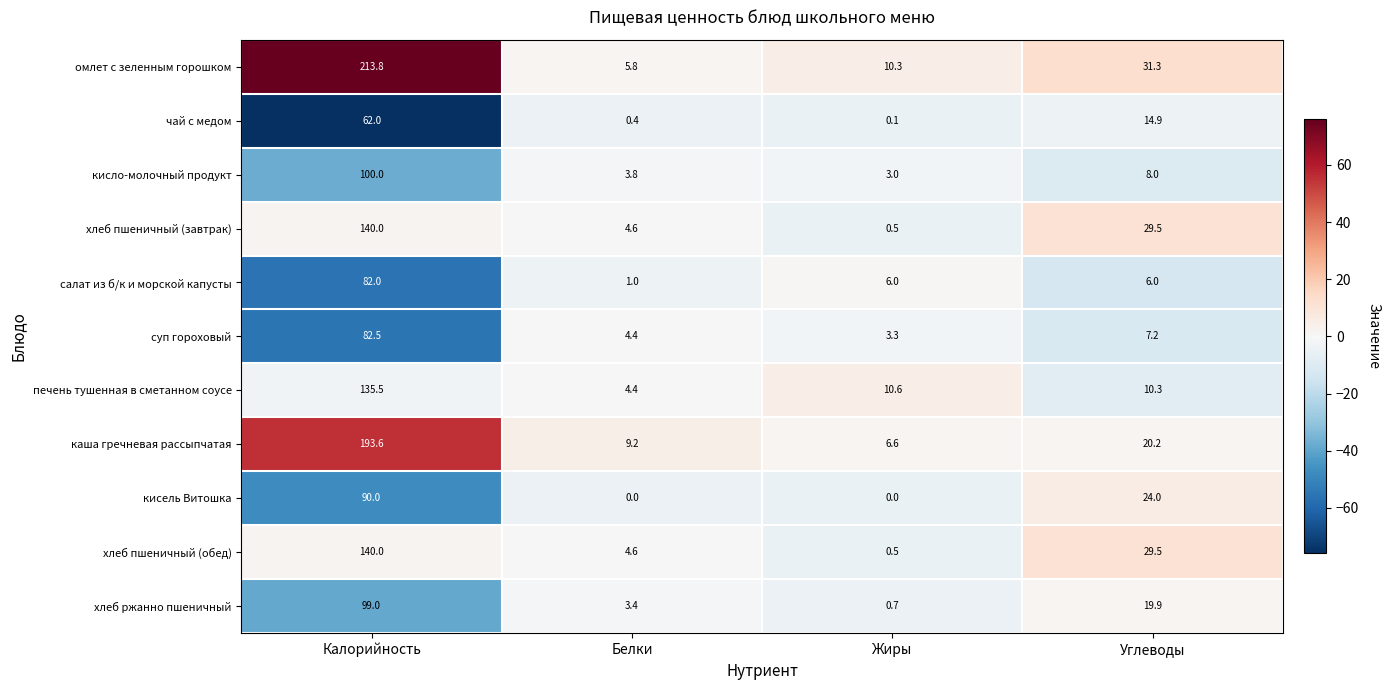

What value does the кисло-молочный продукт series have at Углеводы?

8.0